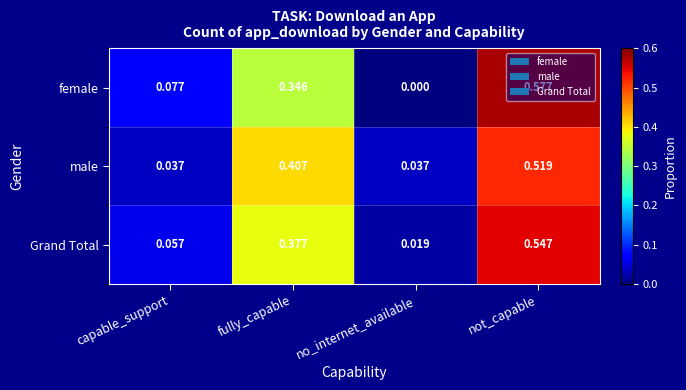

Rank the series at fully_capable from lowest to highest value.

female, Grand Total, male